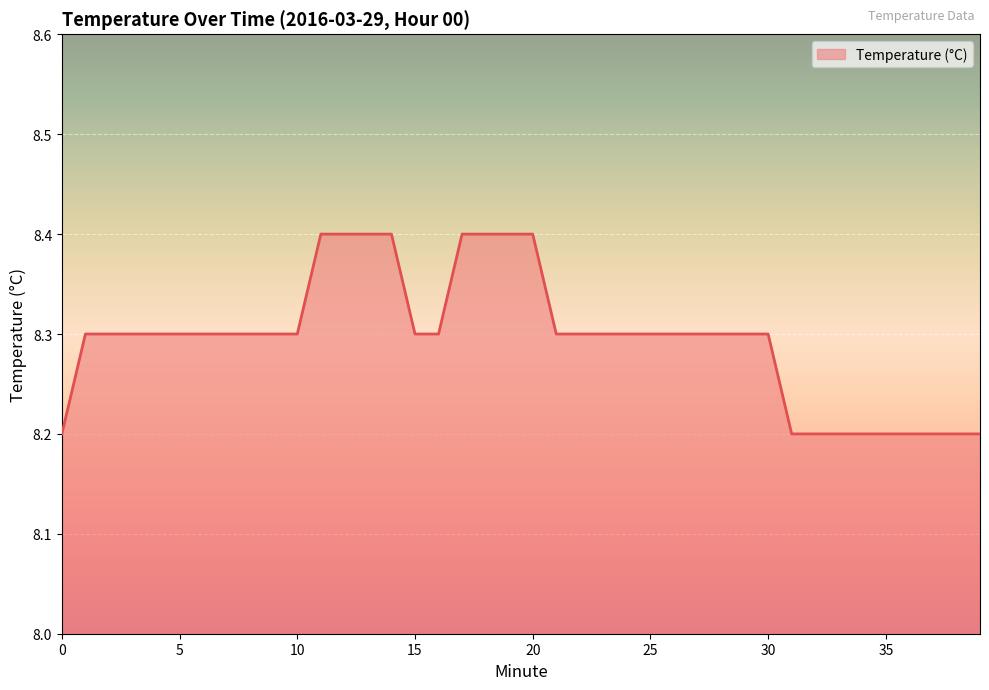

What is the greatest value displayed?

8.4